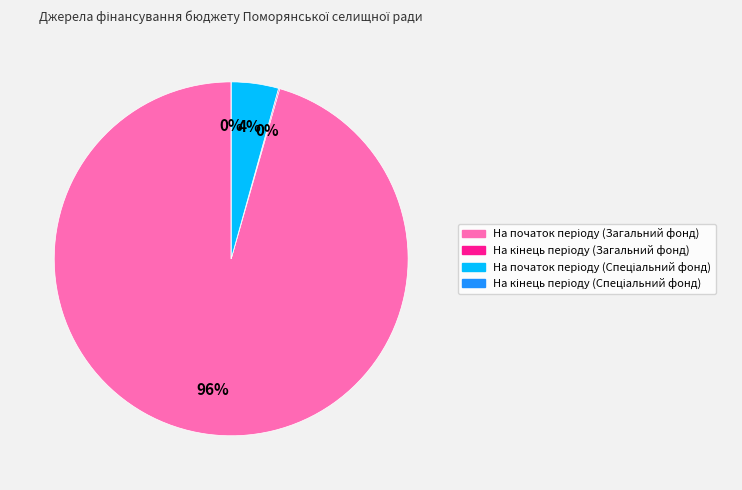

What percentage is the На початок періоду (Загальний фонд) slice, to the nearest percent?

96%